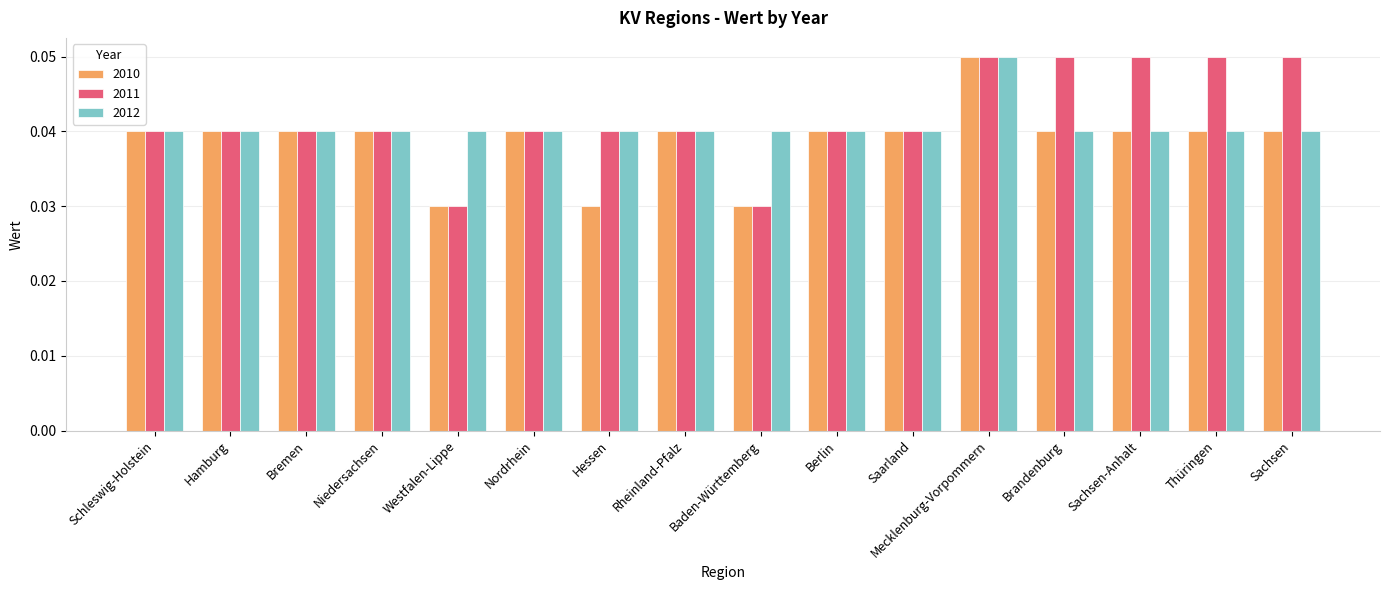

How many 2010 values are between 0 and 1?

16